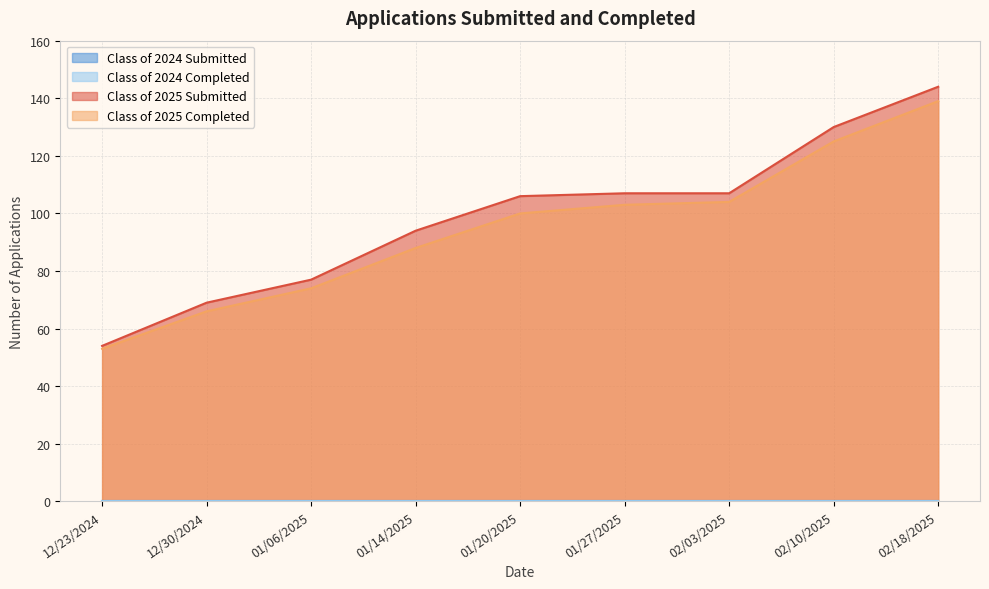

What is the value of the Class of 2025 Submitted point at the 7th from the left?

107